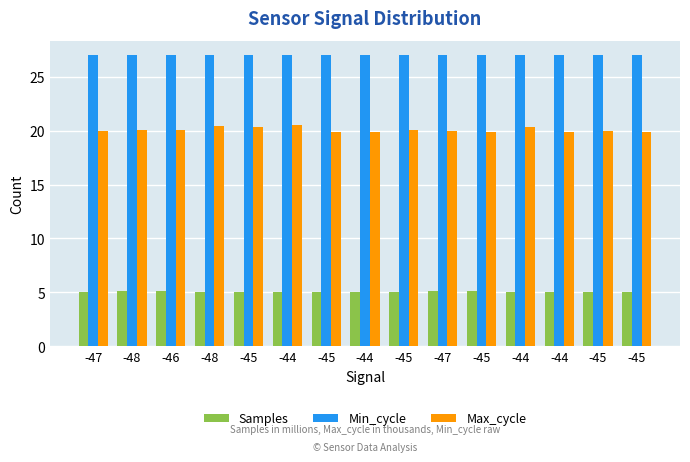

How many data points does each series have?

15